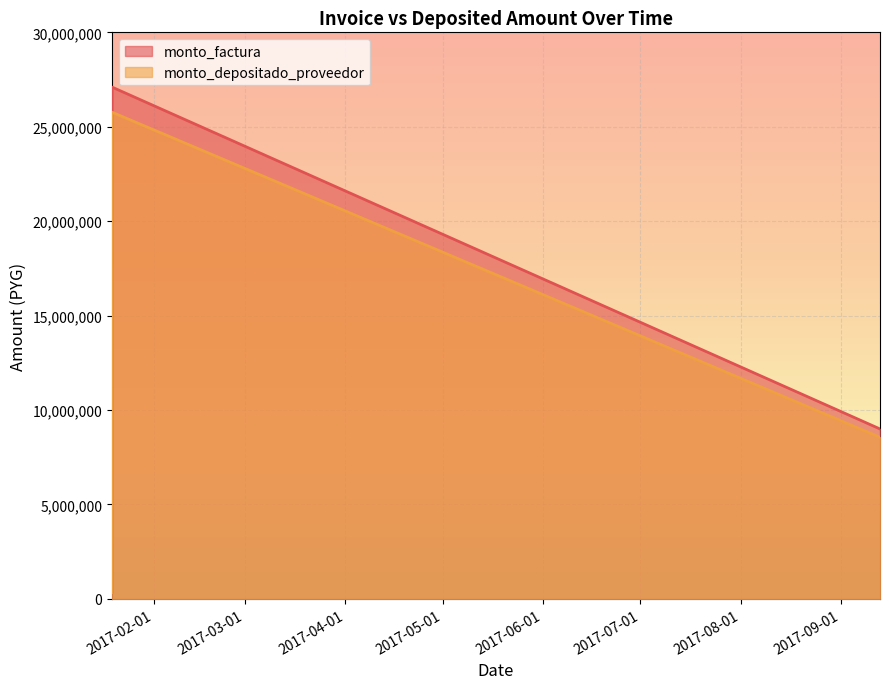

Which series has the largest range (max minus min)?

monto_factura